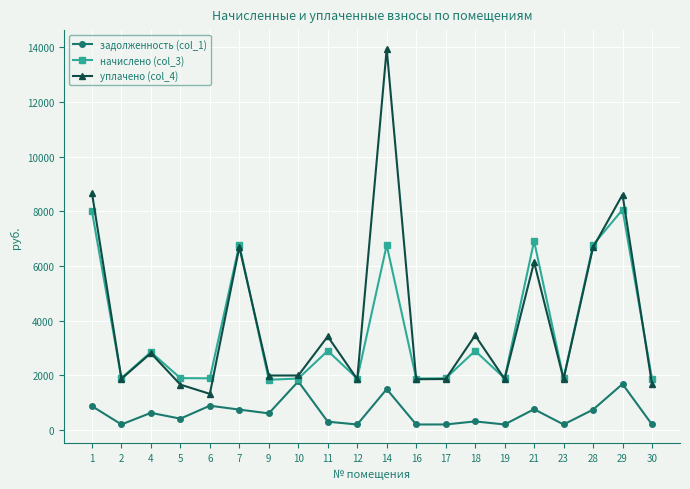

What are all the series names shown in the legend?

задолженность (col_1), начислено (col_3), уплачено (col_4)